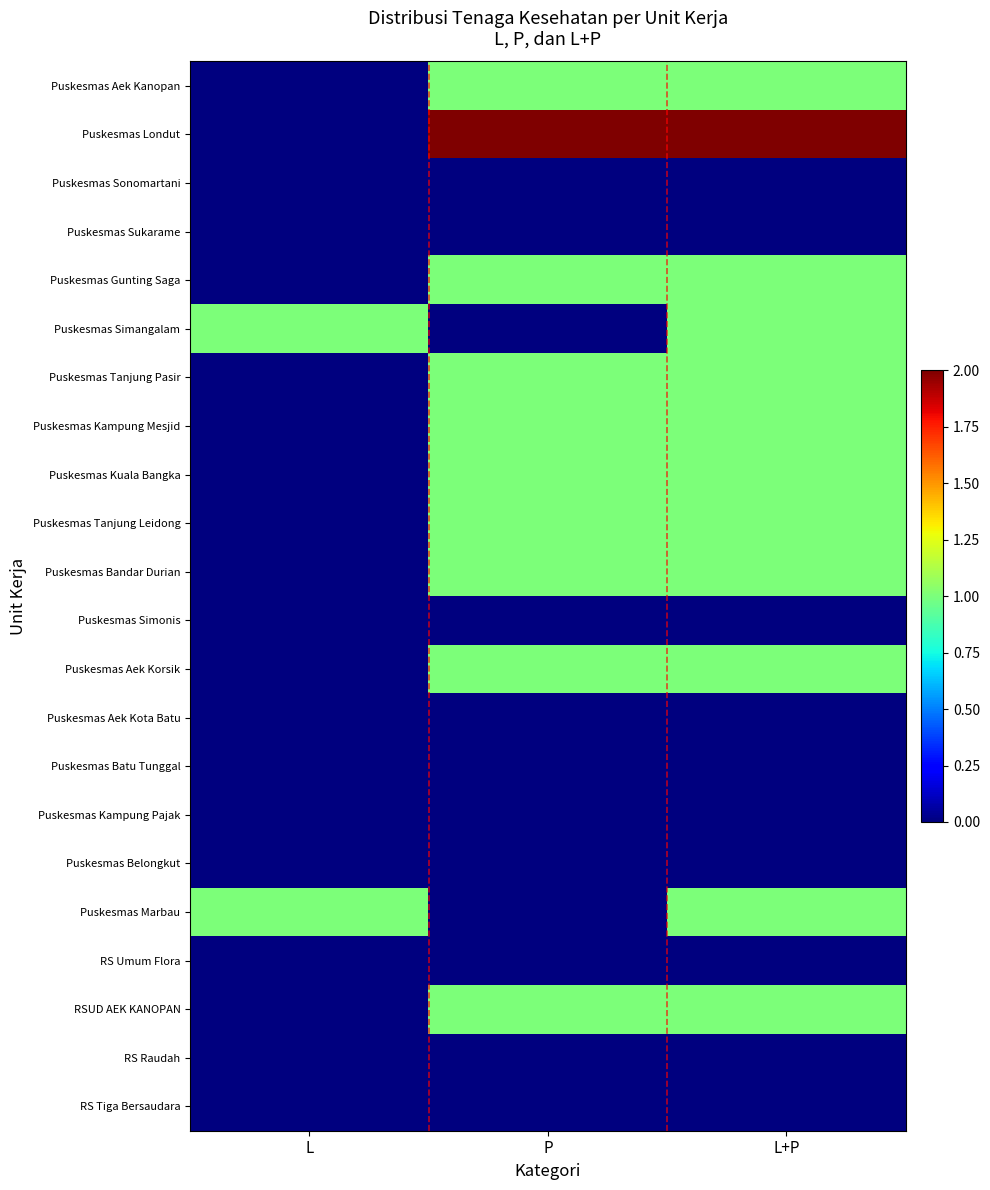

Which series has the largest range (max minus min)?

Puskesmas Londut